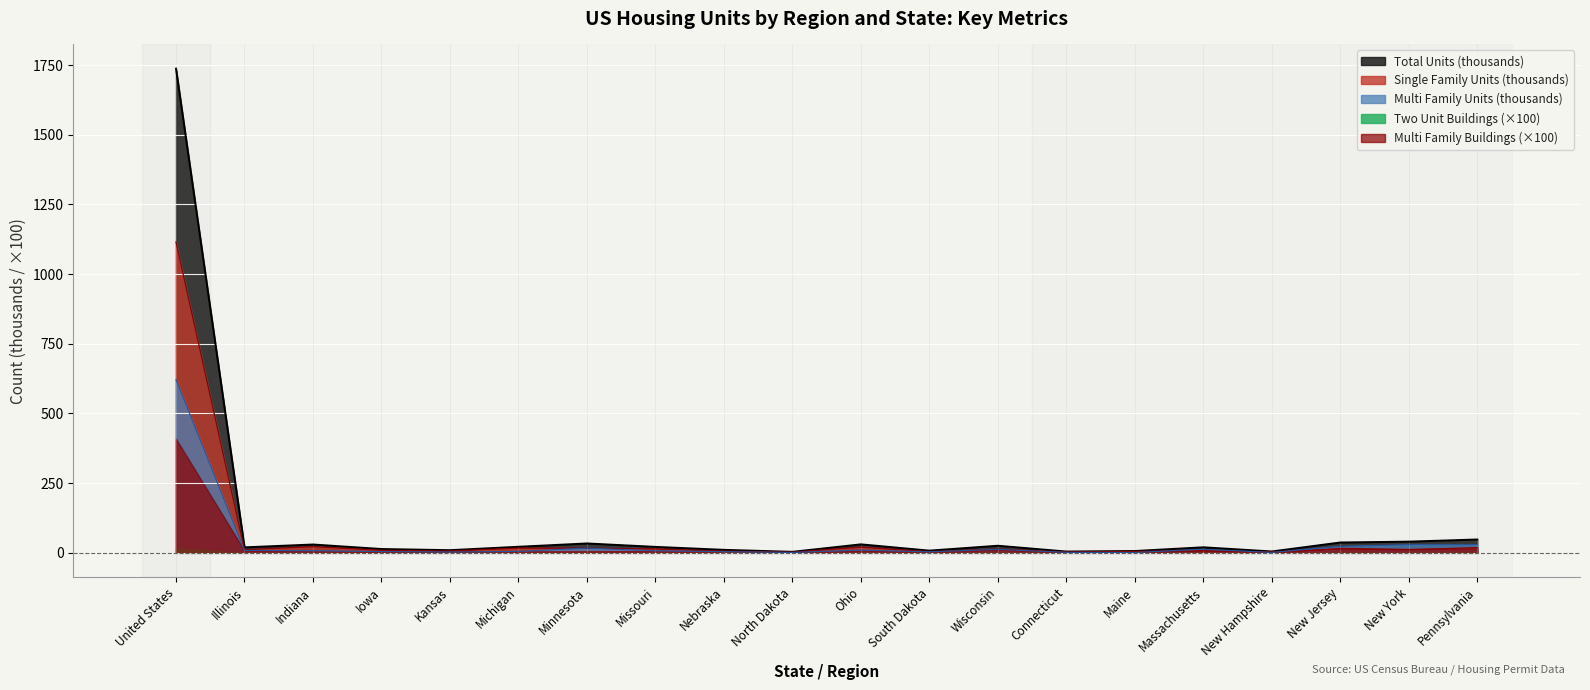

Does the chart display data point markers on the line(s)?

No